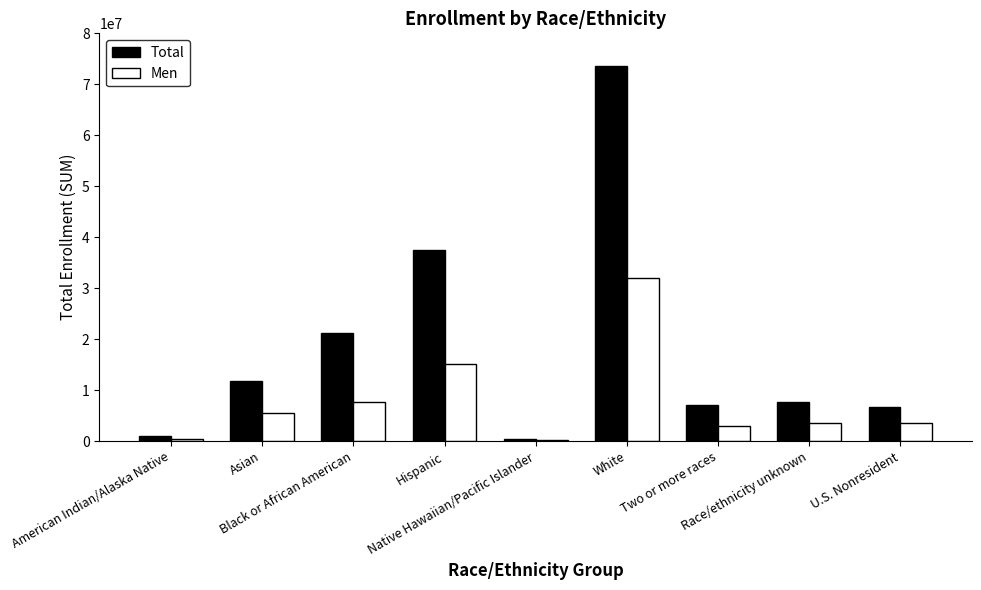

Which series has the largest total across all categories?

Total